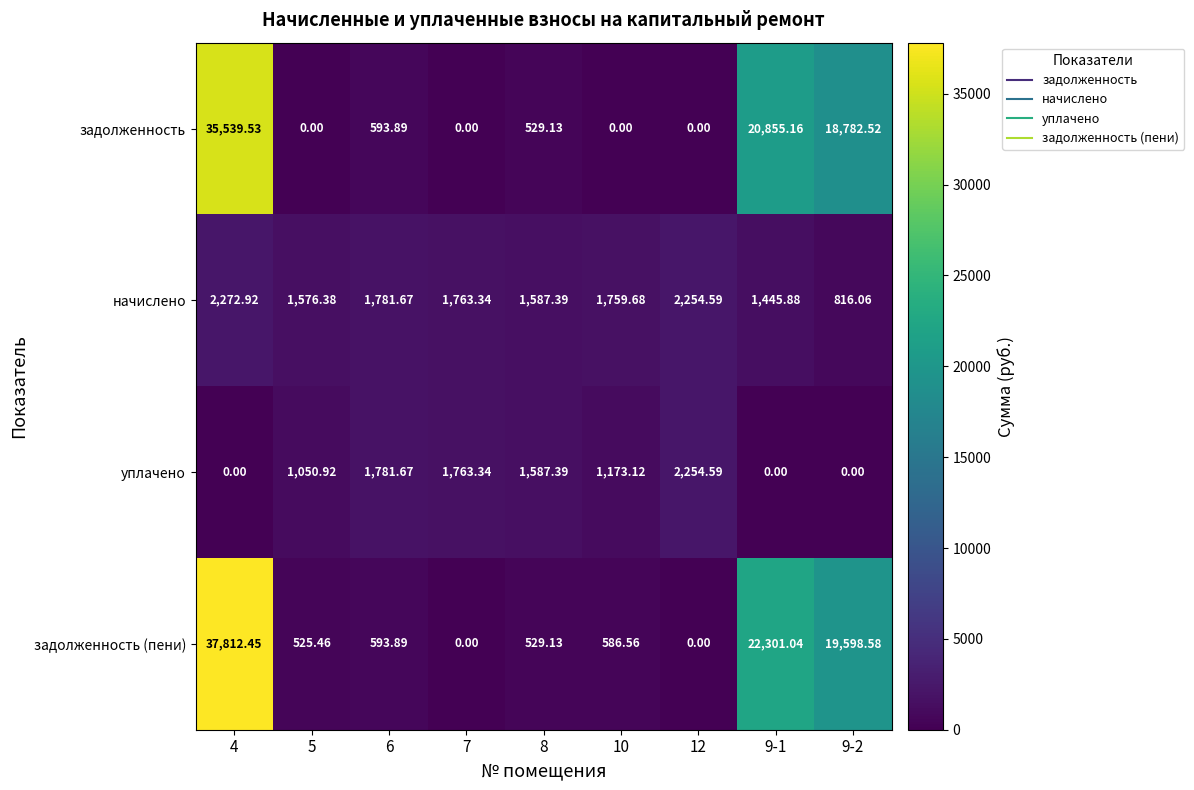

Which series has the largest total across all categories?

задолженность (пени)